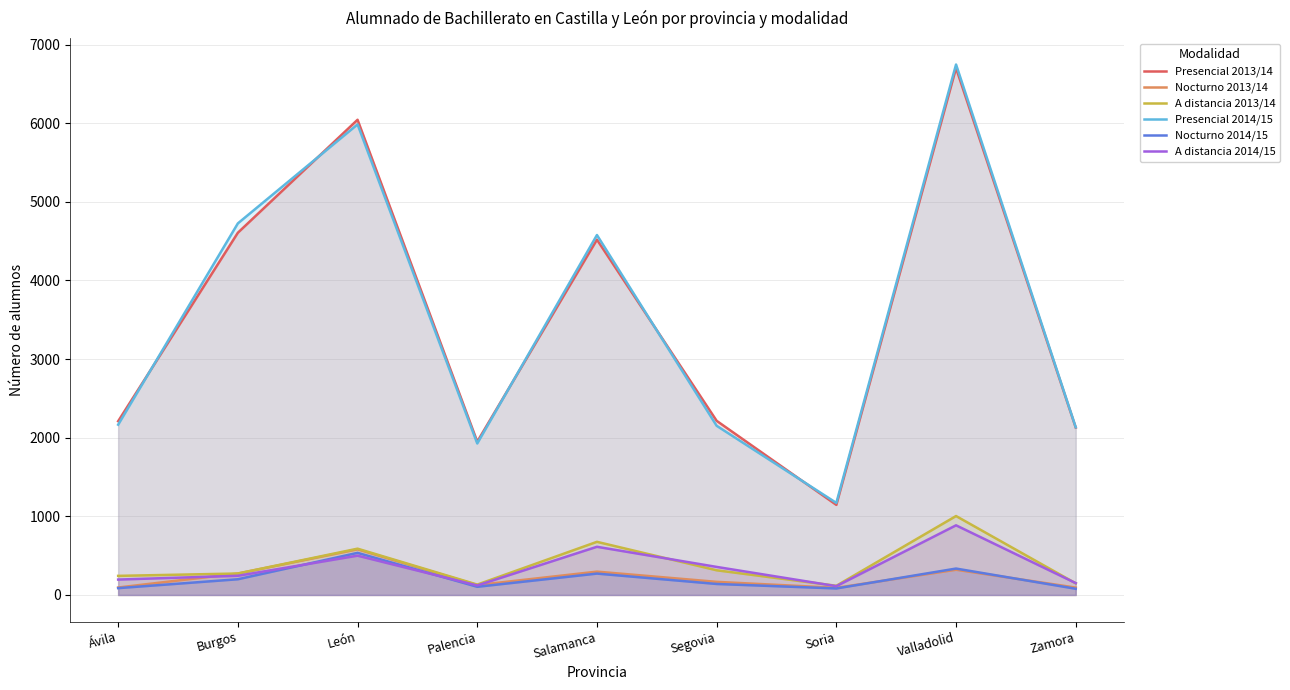

Does the chart display data point markers on the line(s)?

No